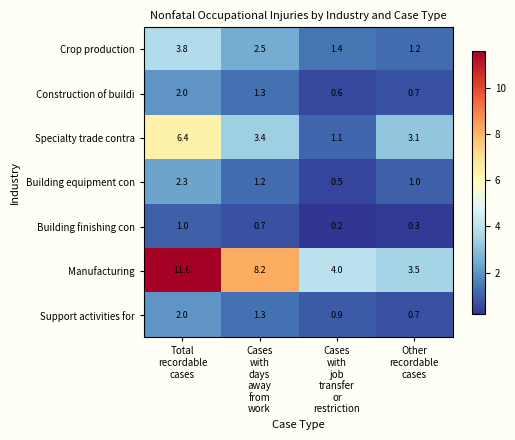

Which series has the largest range (max minus min)?

Manufacturing